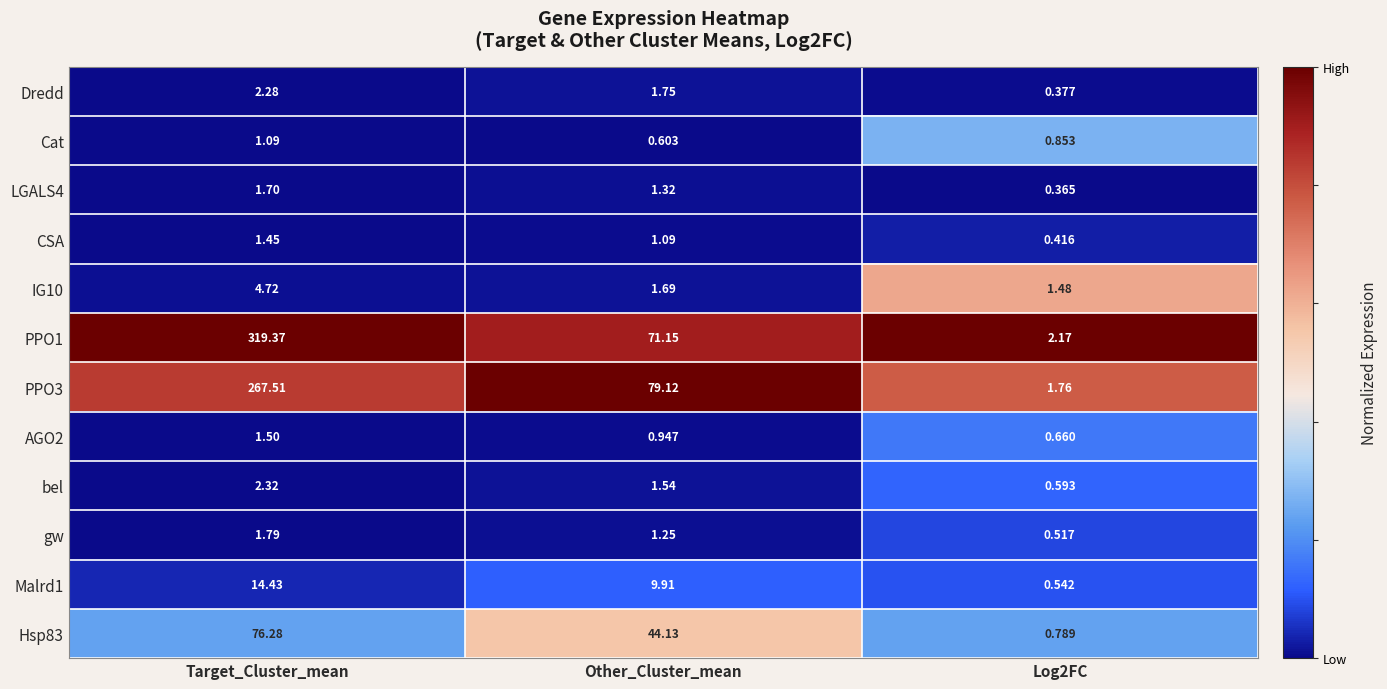

Where does the bel series first go above 1?

Target_Cluster_mean